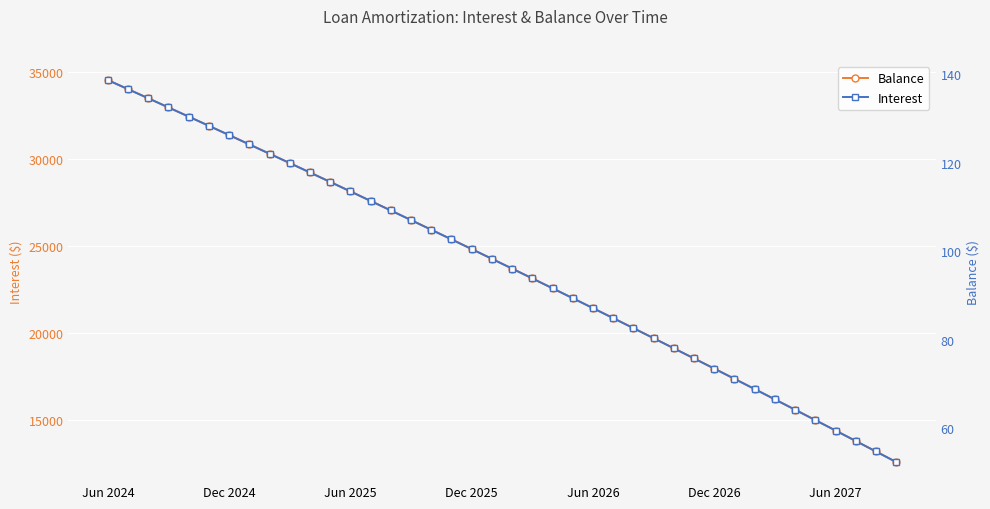

What is the spread (max minus min) of values at 10?

29098.2